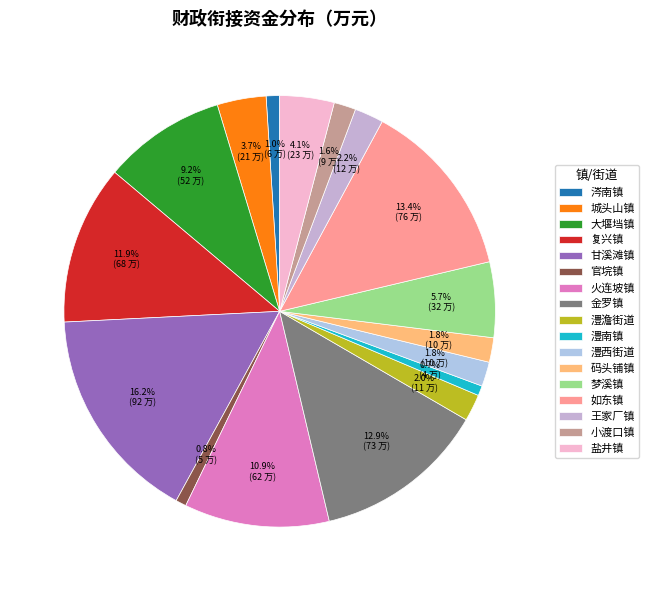

To the nearest percent, what percentage of the pie is 澧西街道?

2%